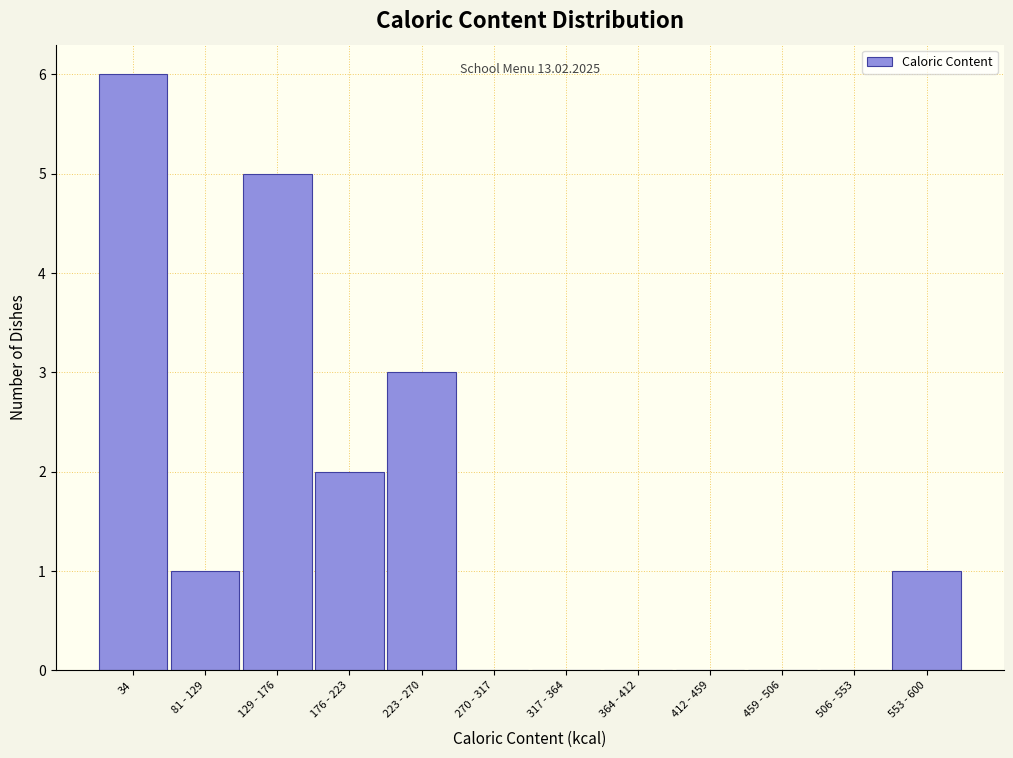

Reading left to right, list all the values displayed in this chart.

34=6	81 - 129=1	129 - 176=5	176 - 223=2	223 - 270=3	270 - 317=0	317 - 364=0	364 - 412=0	412 - 459=0	459 - 506=0	506 - 553=0	553 - 600=1